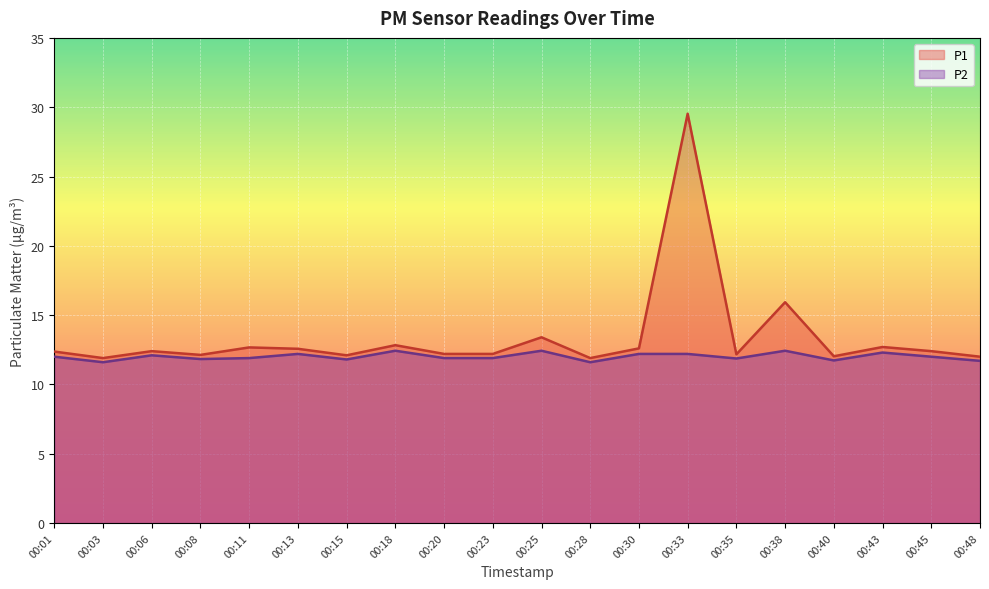

How many data points does each series have?

20